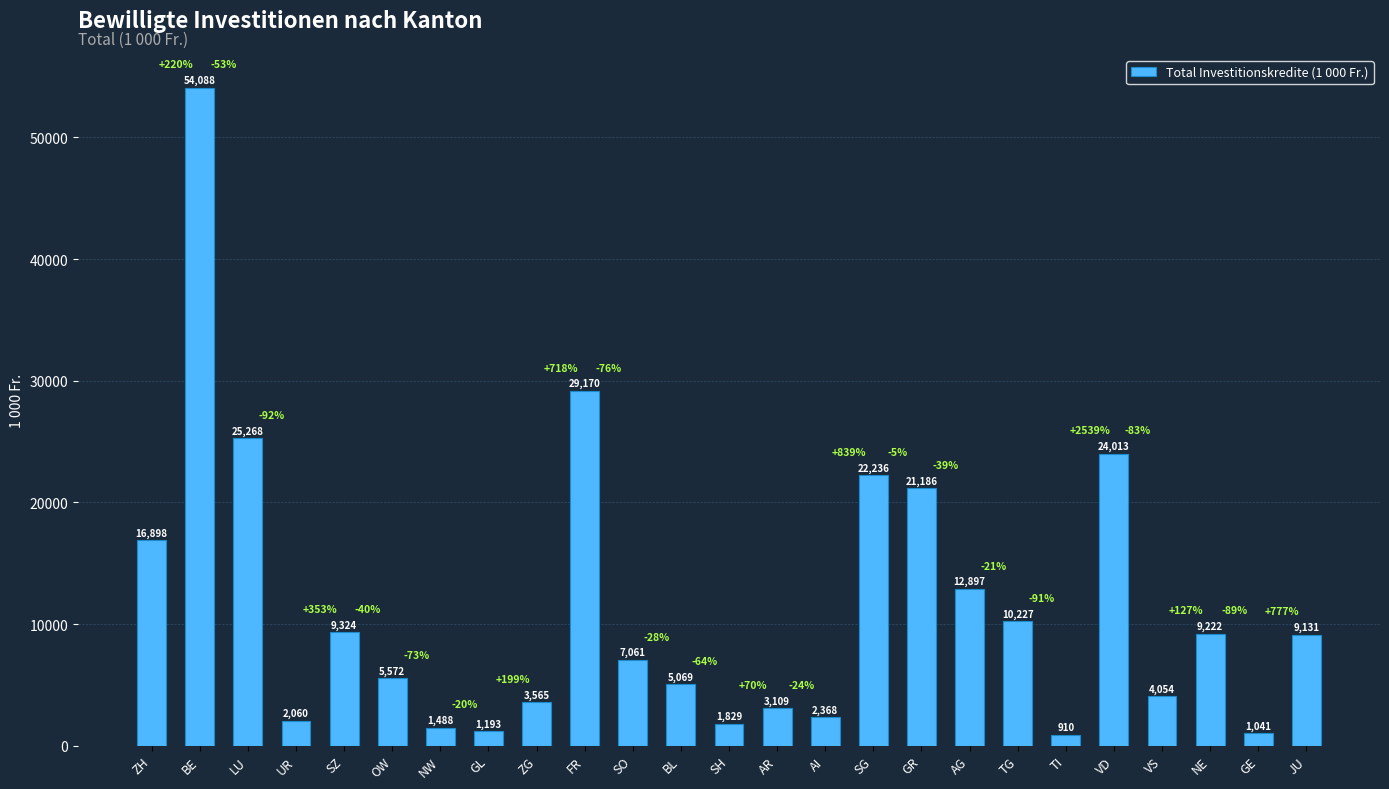

Which label corresponds to the smallest value in the chart?

TI